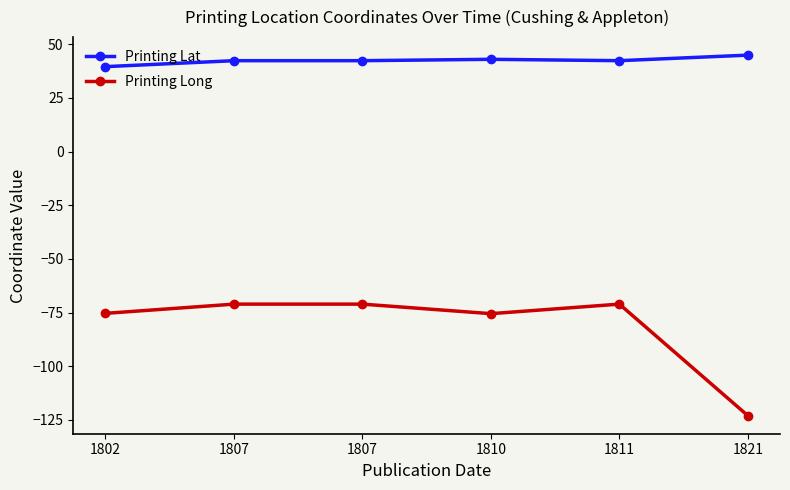

What is the minimum value for Printing Lat?

39.6